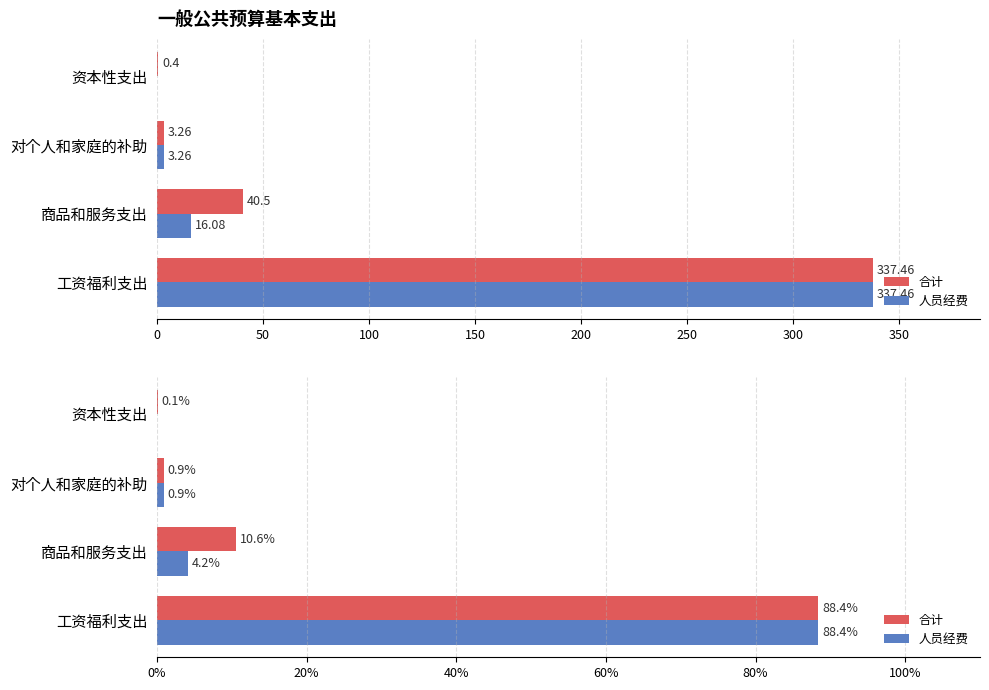

The 人员经费 series shows 0.0 at 资本性支出. True or false?

True